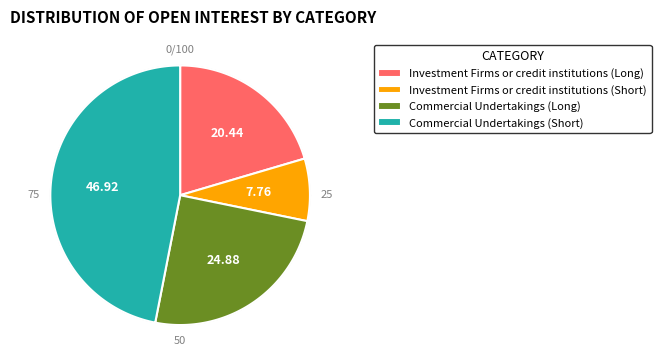

How many slices are in this pie chart?

4